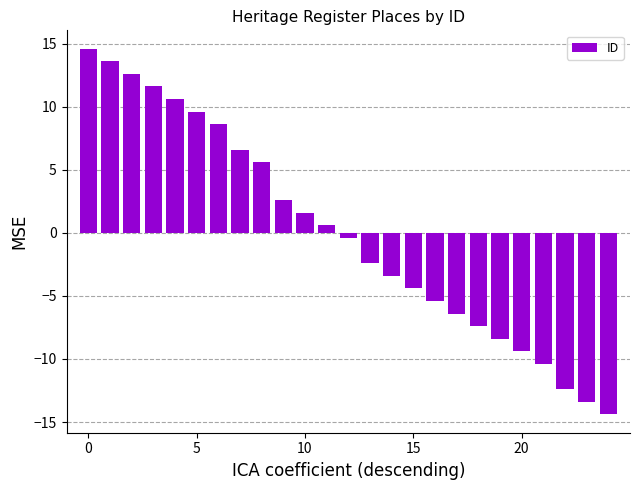

What is the maximum value shown in the chart?

14.6